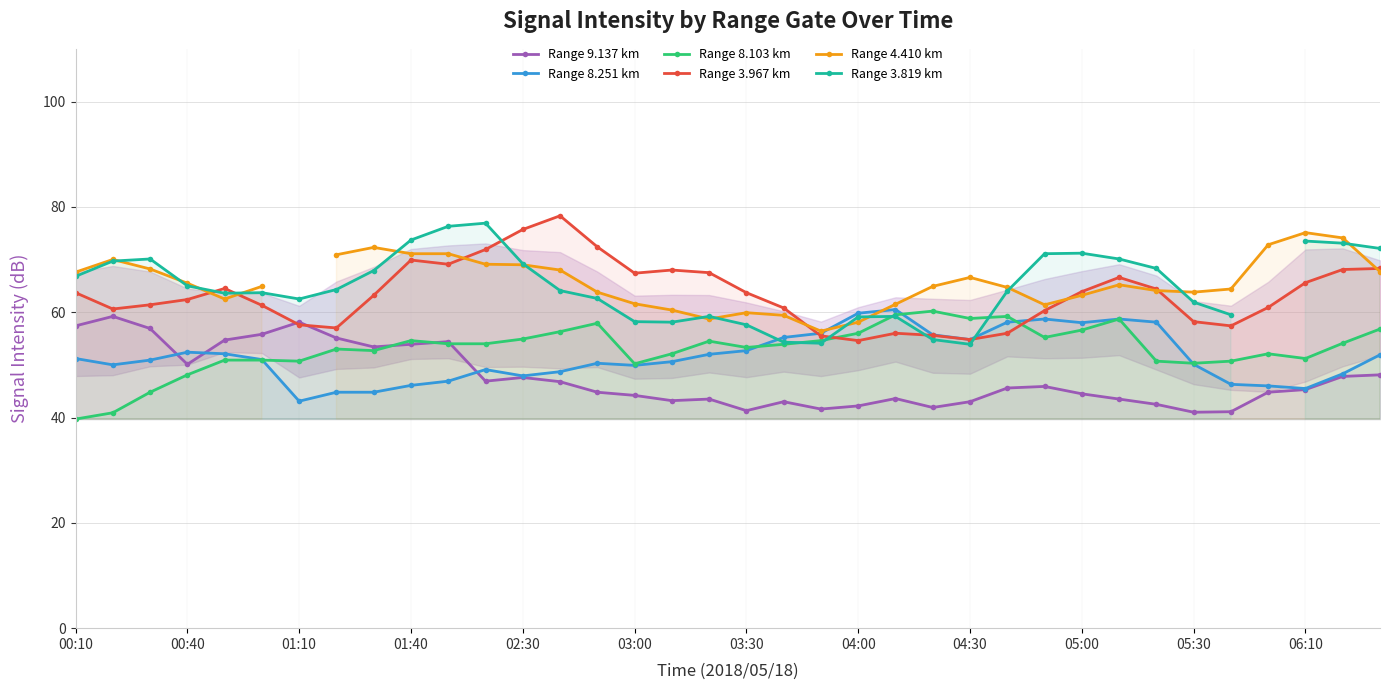

The value of Range 3.967 km at 06:10 is 91.9. True or false?

False